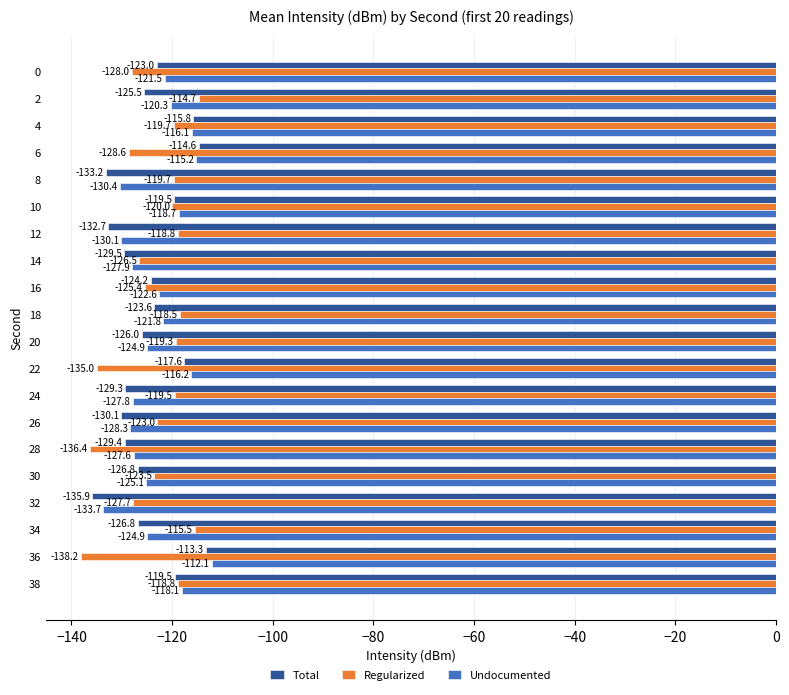

What is the spread (max minus min) of values at 28?

8.8